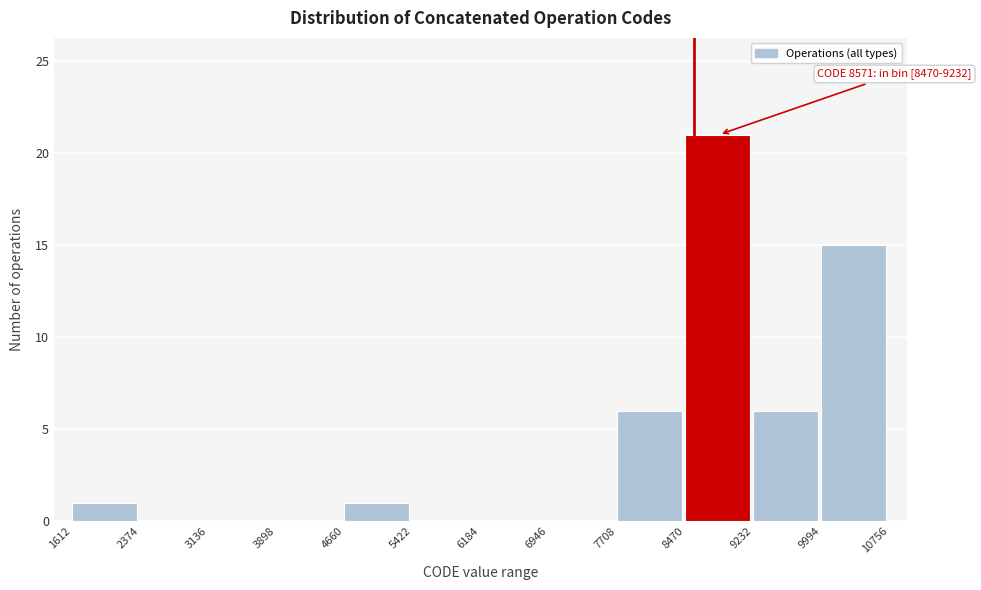

Which range on the x-axis has the tallest bar?

8470 to 9232